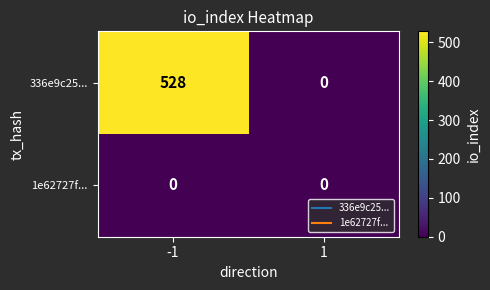

List the series in order of their overall mean, highest first.

336e9c25..., 1e62727f...